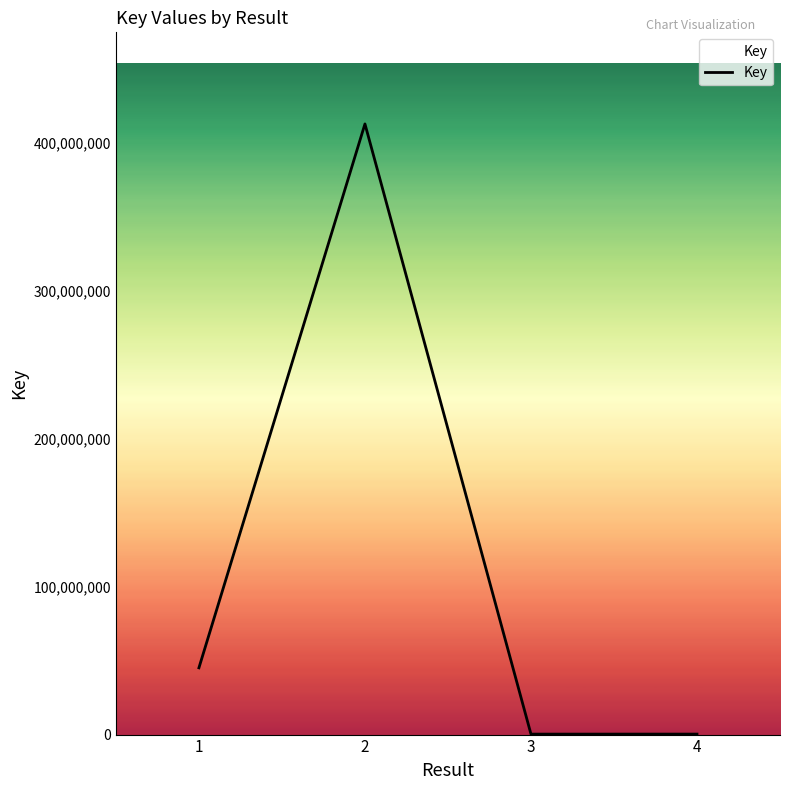

Where is the first local minimum?

3